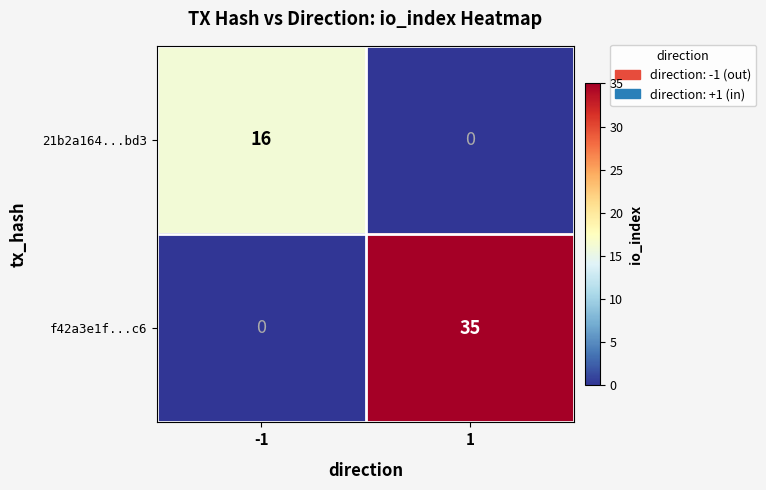

List the series in order of their overall mean, highest first.

f42a3e1f...c6, 21b2a164...bd3